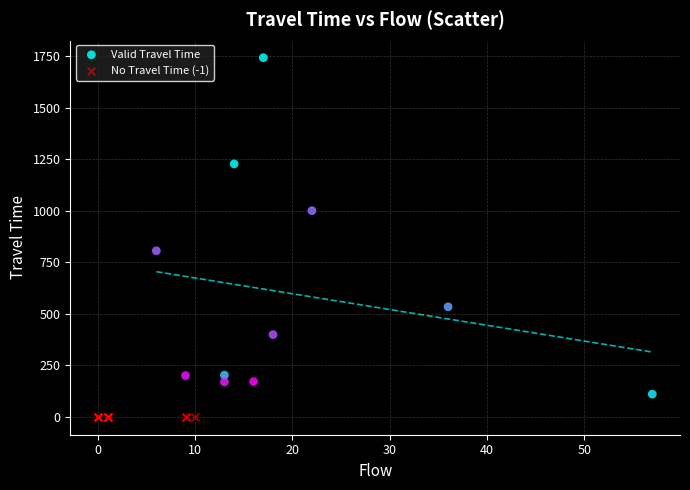

Which series reaches the maximum Y coordinate?

Valid Travel Time